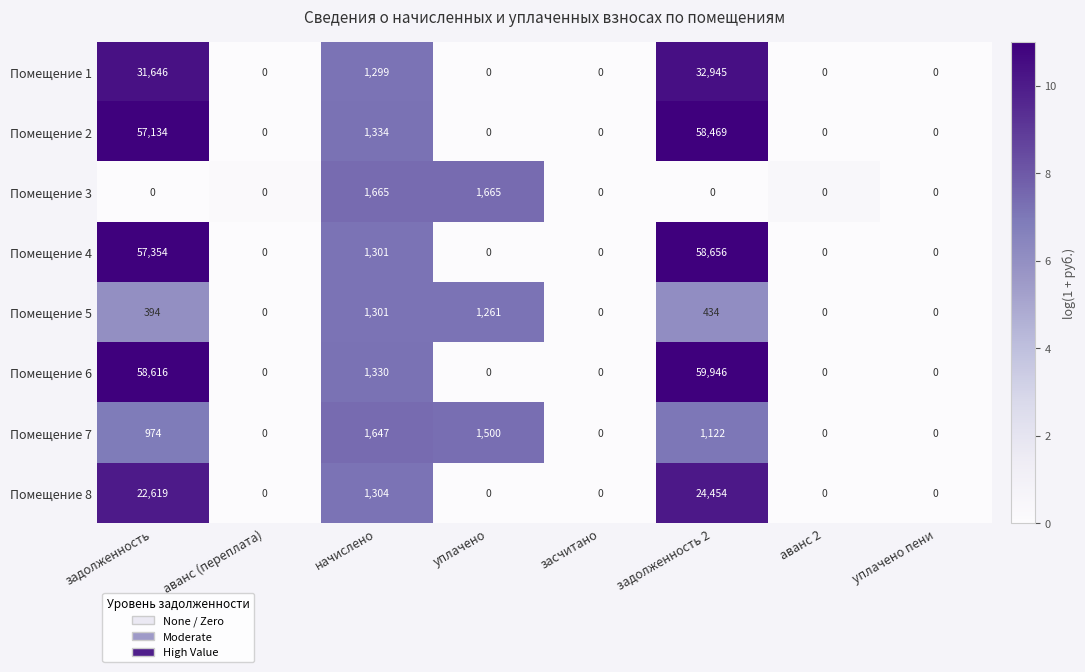

Which category has the highest value in the Помещение 2 series?

задолженность 2